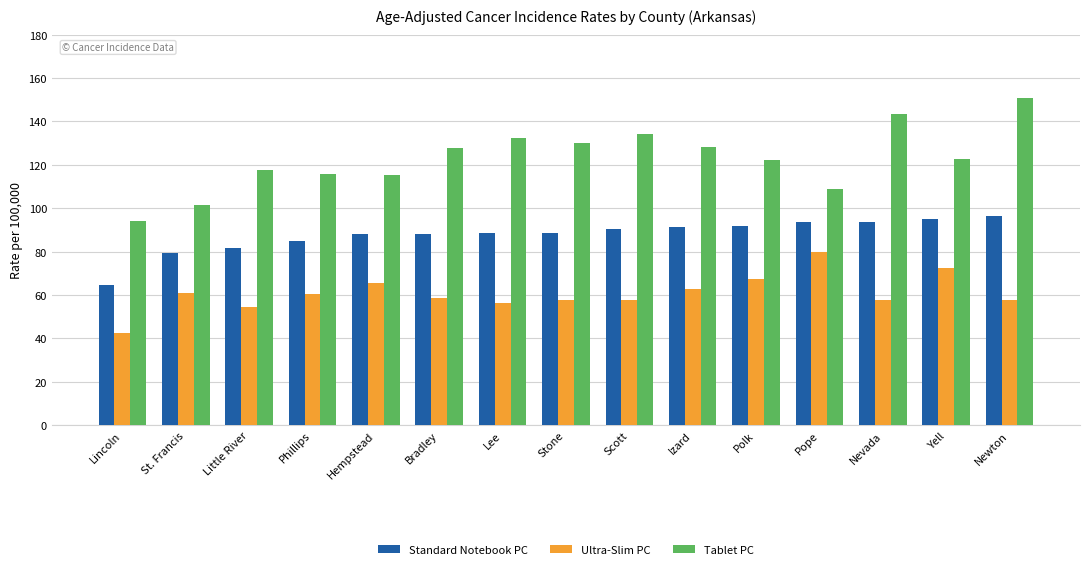

Read the Ultra-Slim PC value at Scott.

57.6